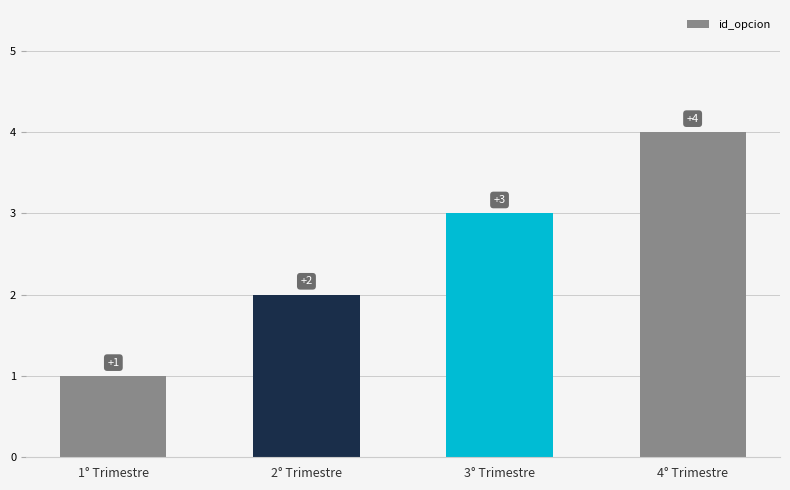

Does the chart contain stacked bars?

No